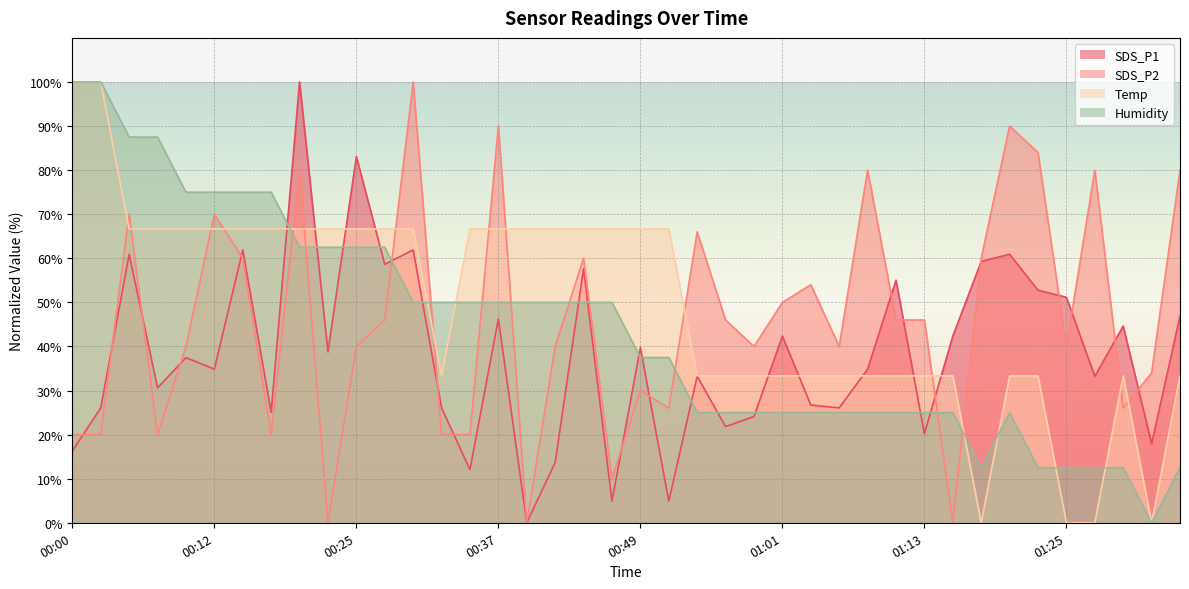

How many intersections are there between SDS_P2 and SDS_P1?

18